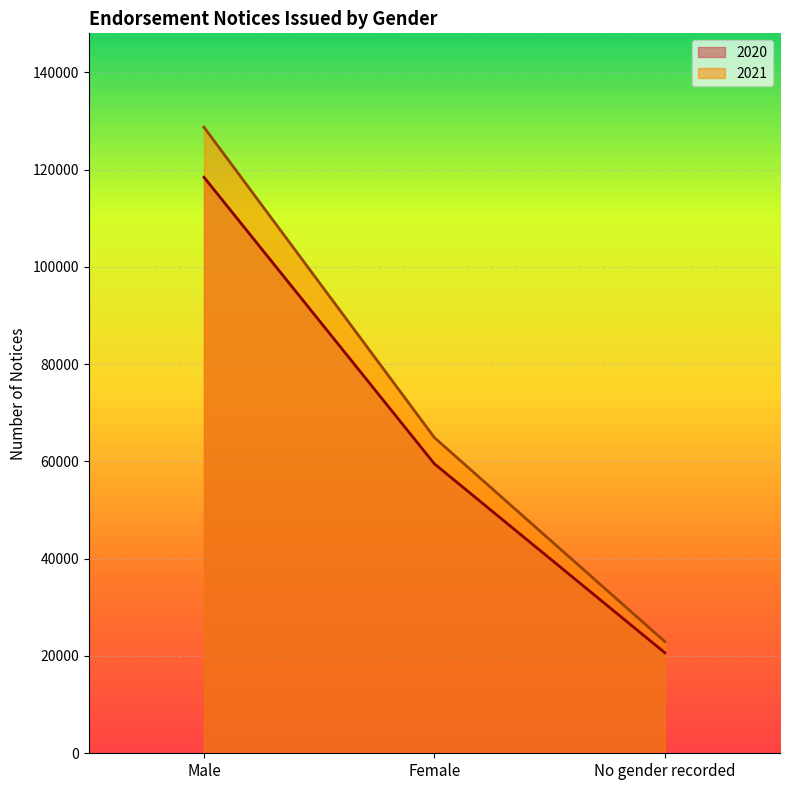

What is the label of the 2nd point from the right?

Female